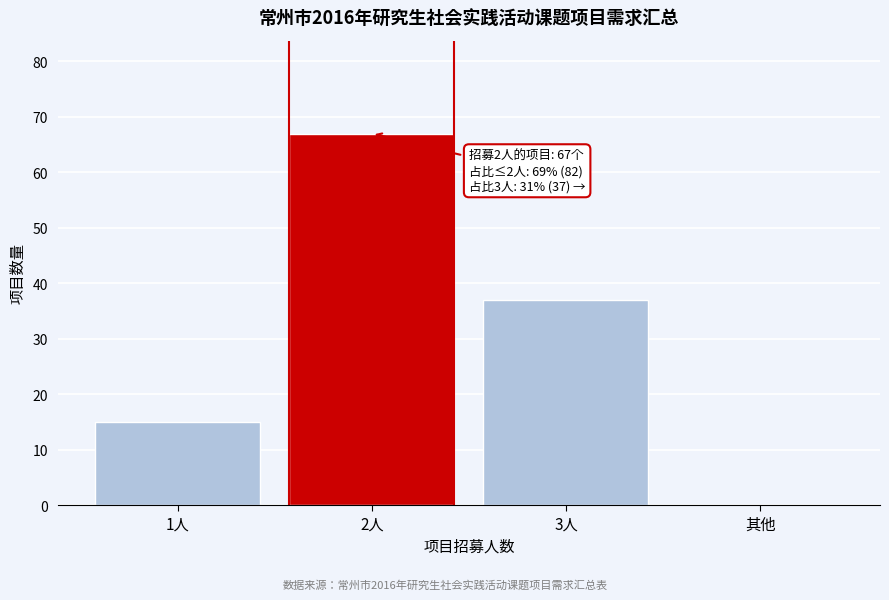

Reading left to right, transcribe all the data shown in this chart.

1人=15	2人=67	3人=37	其他=0